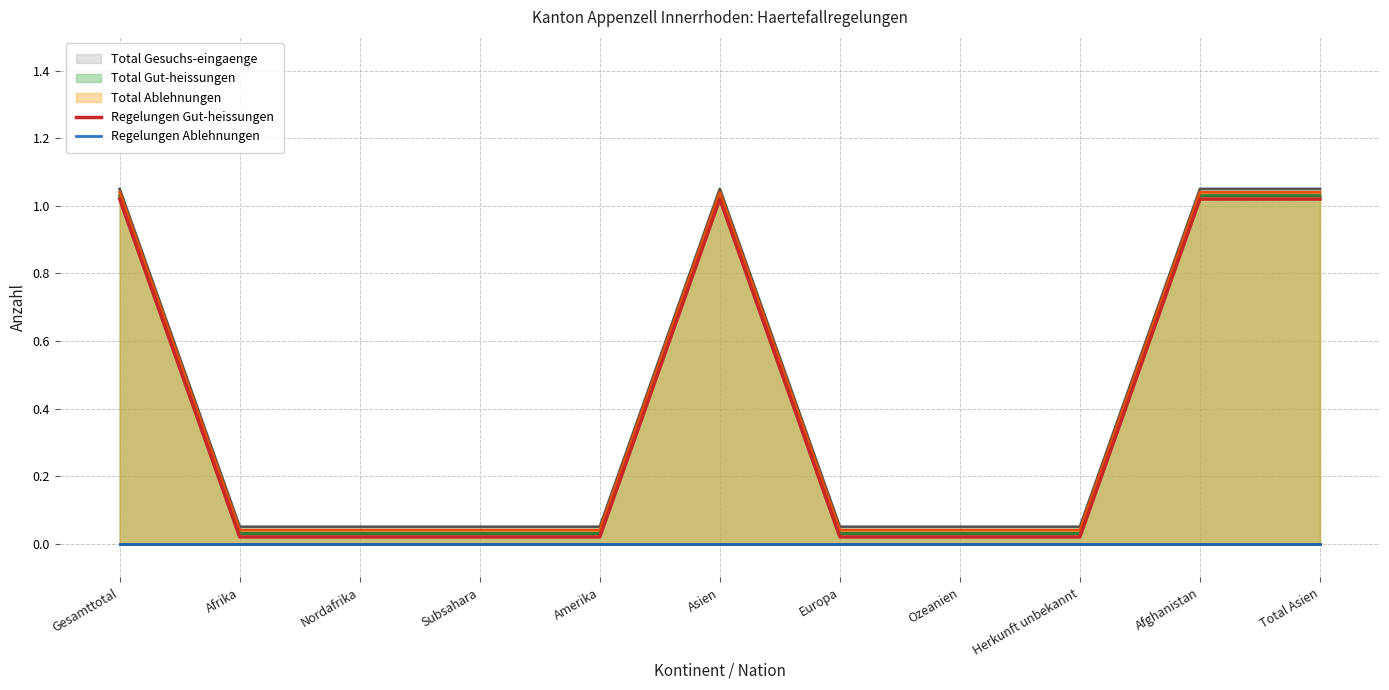

What position from the left is Nordafrika?

3